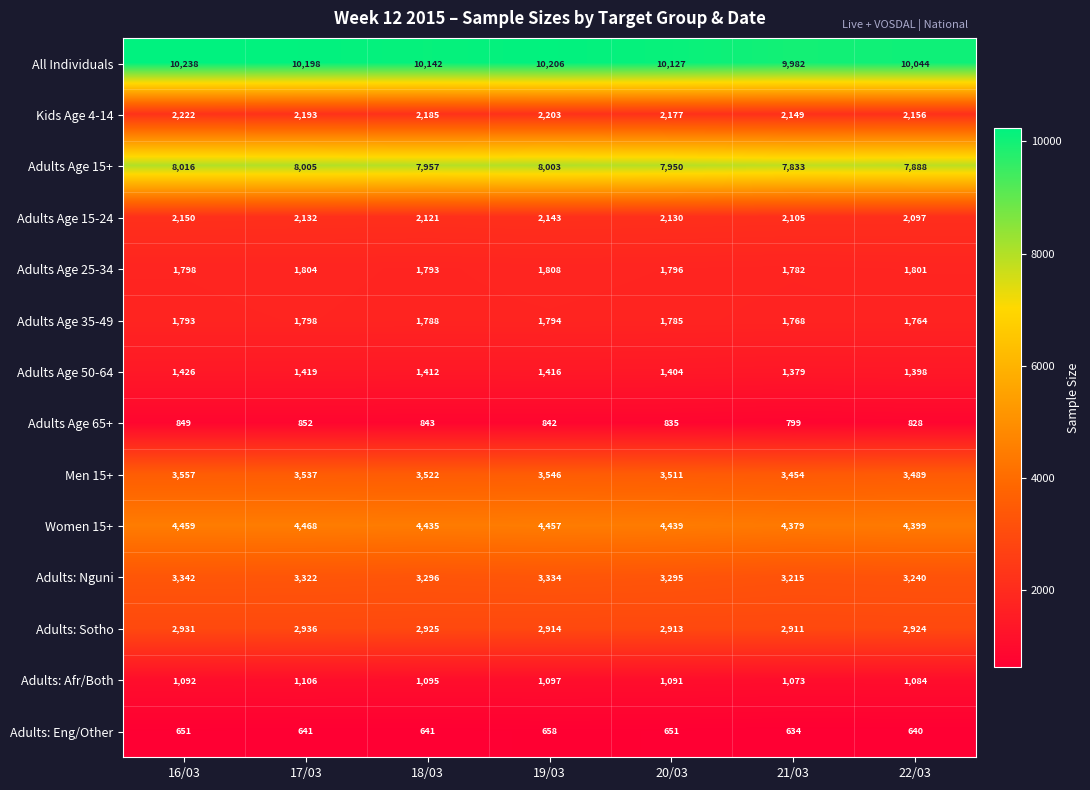

The value of Adults Age 35-49 at 19/03 is 1794. True or false?

True